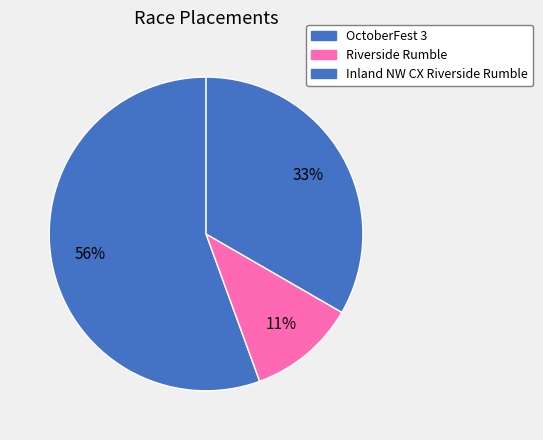

True or false: OctoberFest 3 accounts for 43% of the total.

False